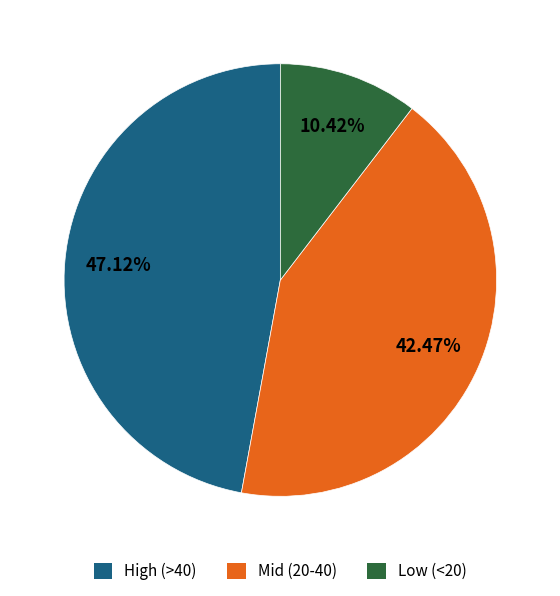

How many slices are in this pie chart?

3